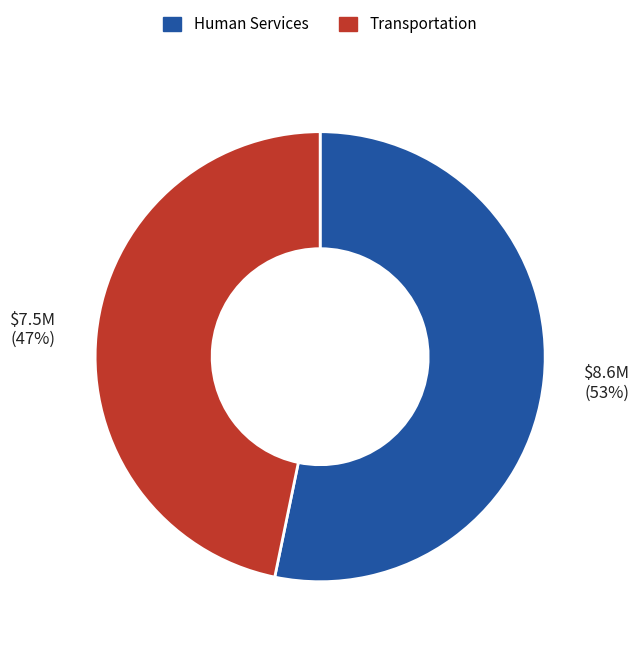

To the nearest percent, what is the average slice percentage?

50%